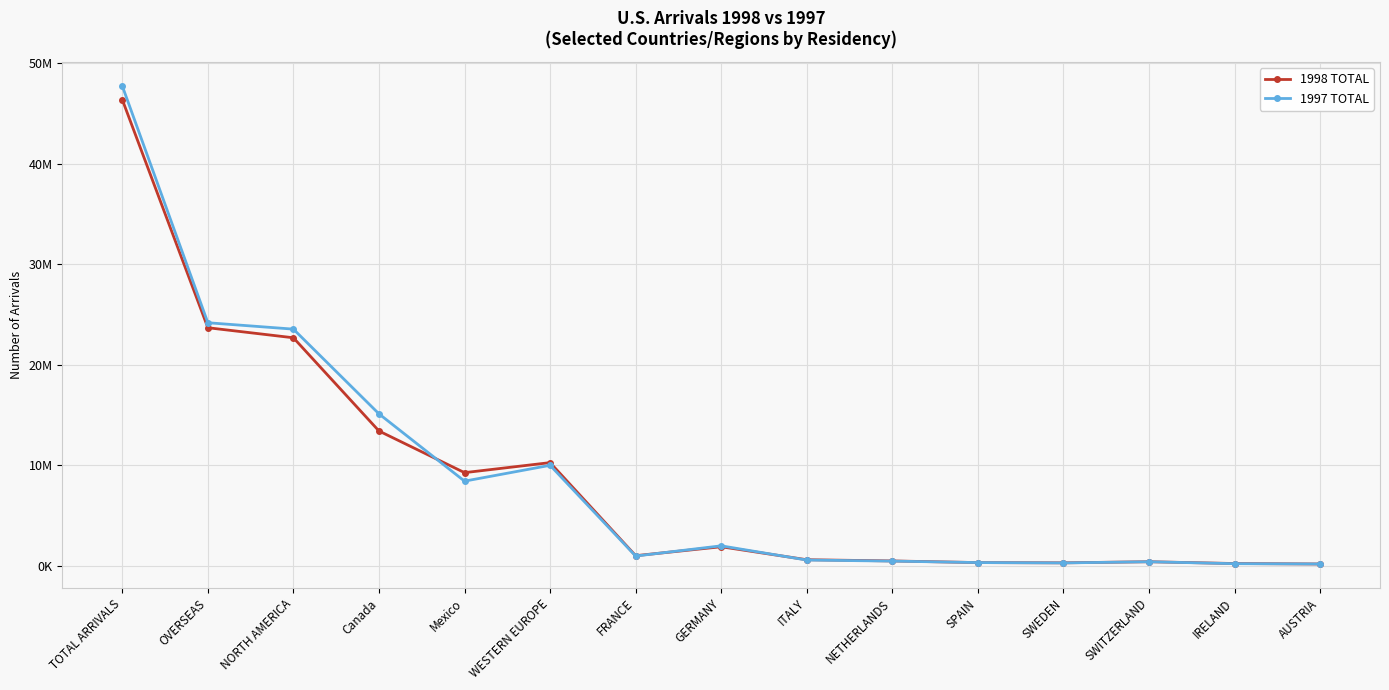

Is it true that 1997 TOTAL equals 20128563 at Canada?

False